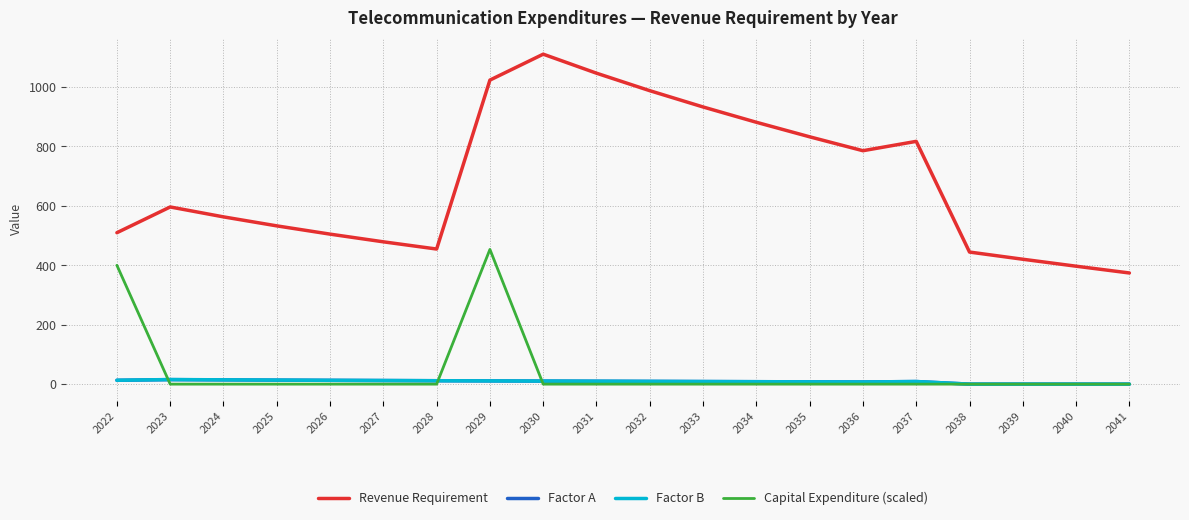

The Factor B series shows 0.0 at 2040. True or false?

True